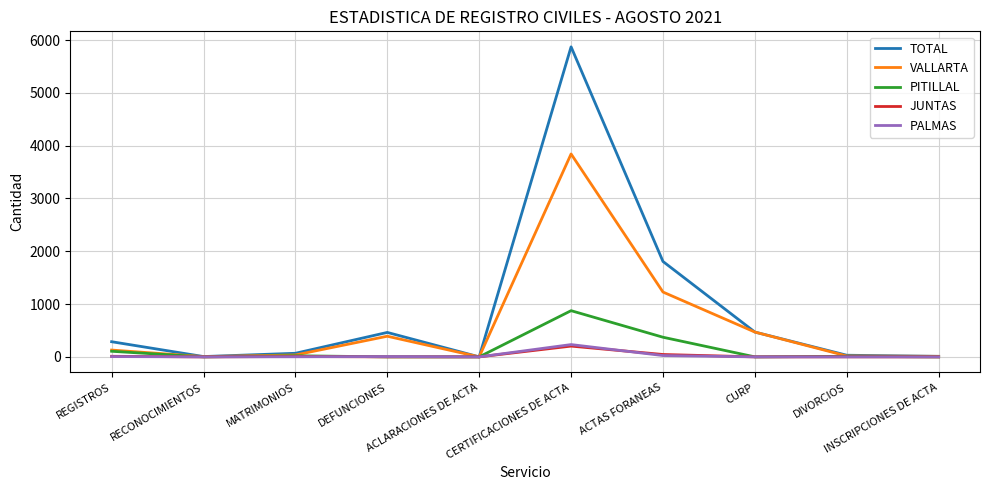

What is the greatest value displayed?

5872